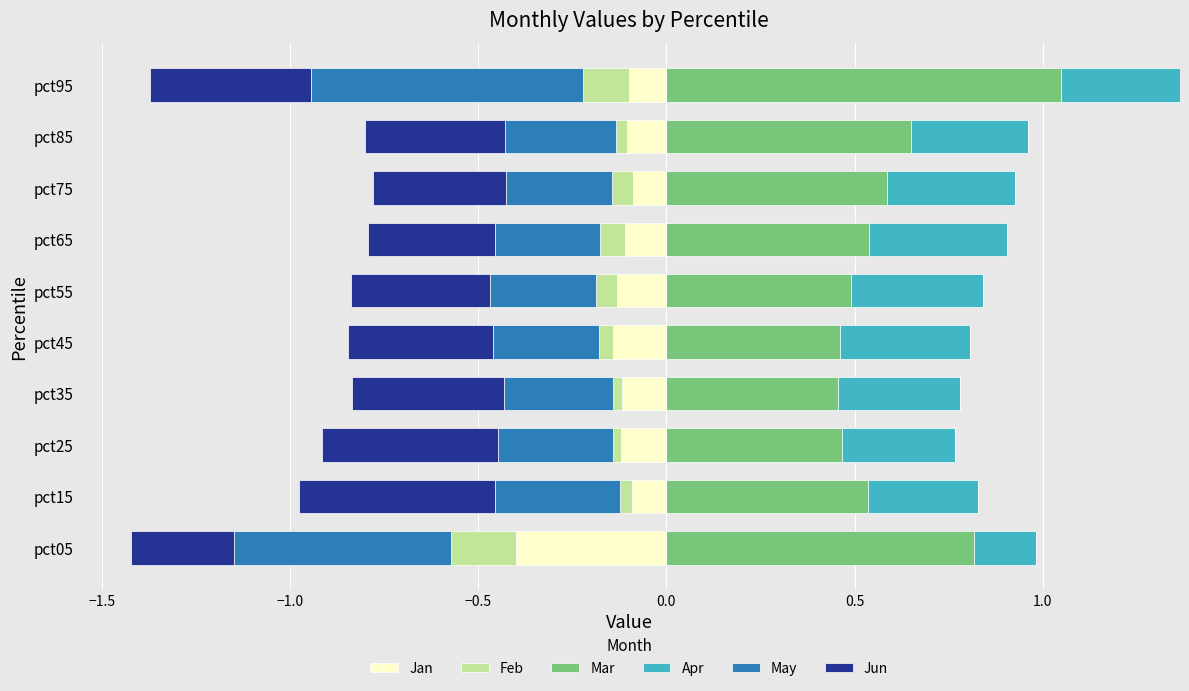

The Mar series shows 0.3 at pct15. True or false?

False